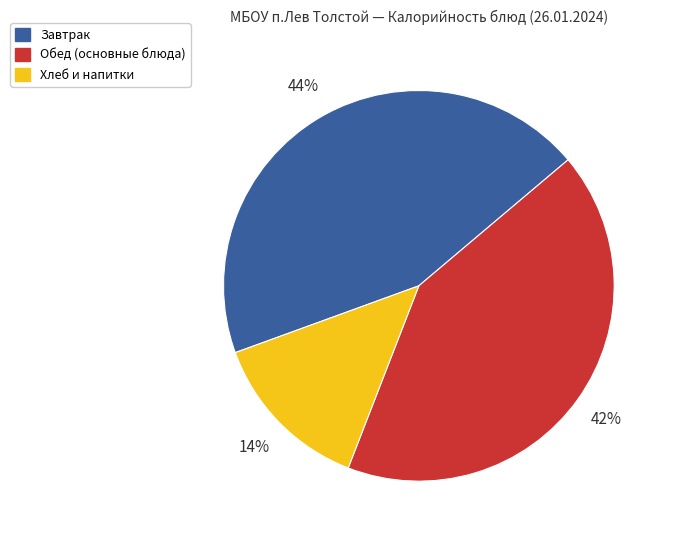

Is there a majority slice in this chart?

No